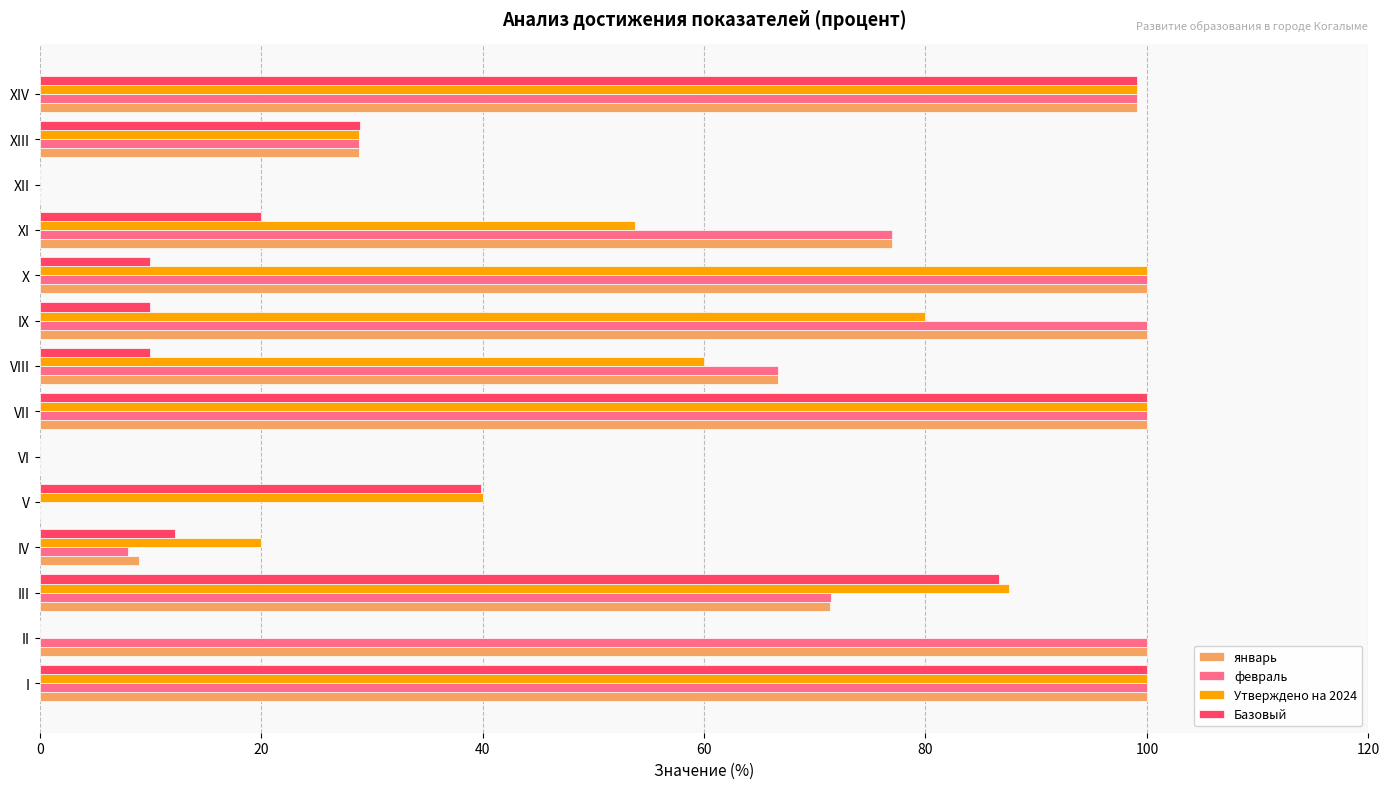

What are all the series names shown in the legend?

январь, февраль, Утверждено на 2024, Базовый